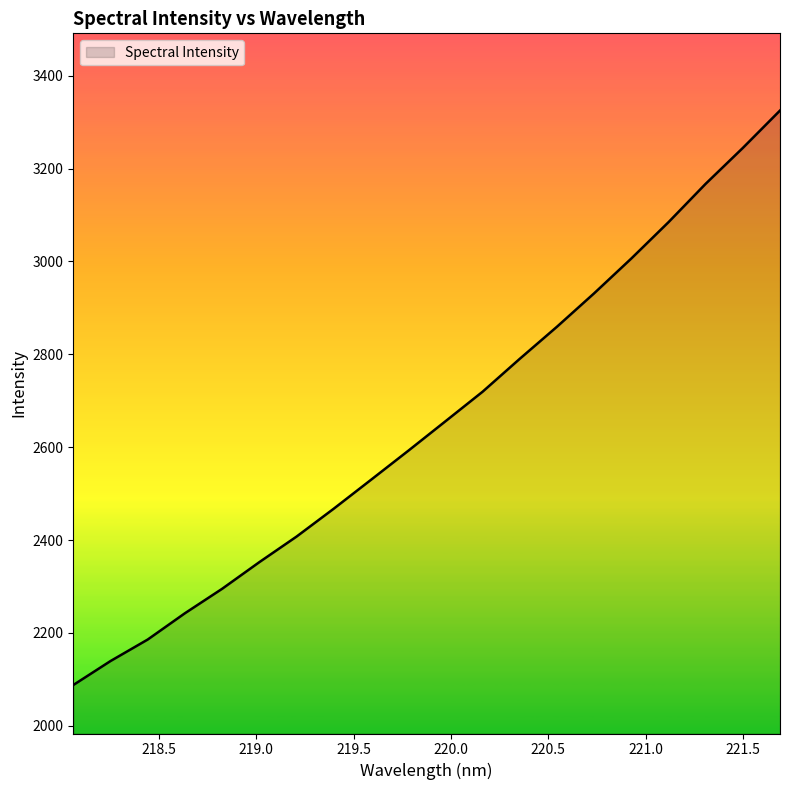

What is the smallest value displayed?

2087.8